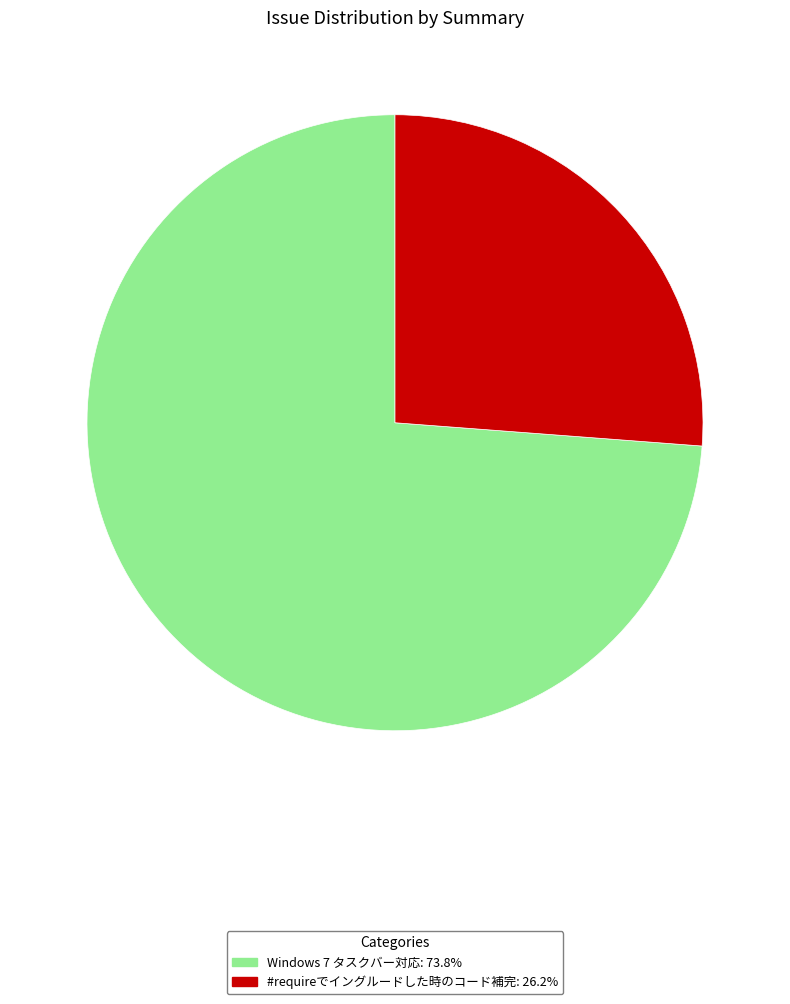

Rank the categories by value from lowest to highest.

#requireでイングルードした時のコード補完, Windows 7 タスクバー対応